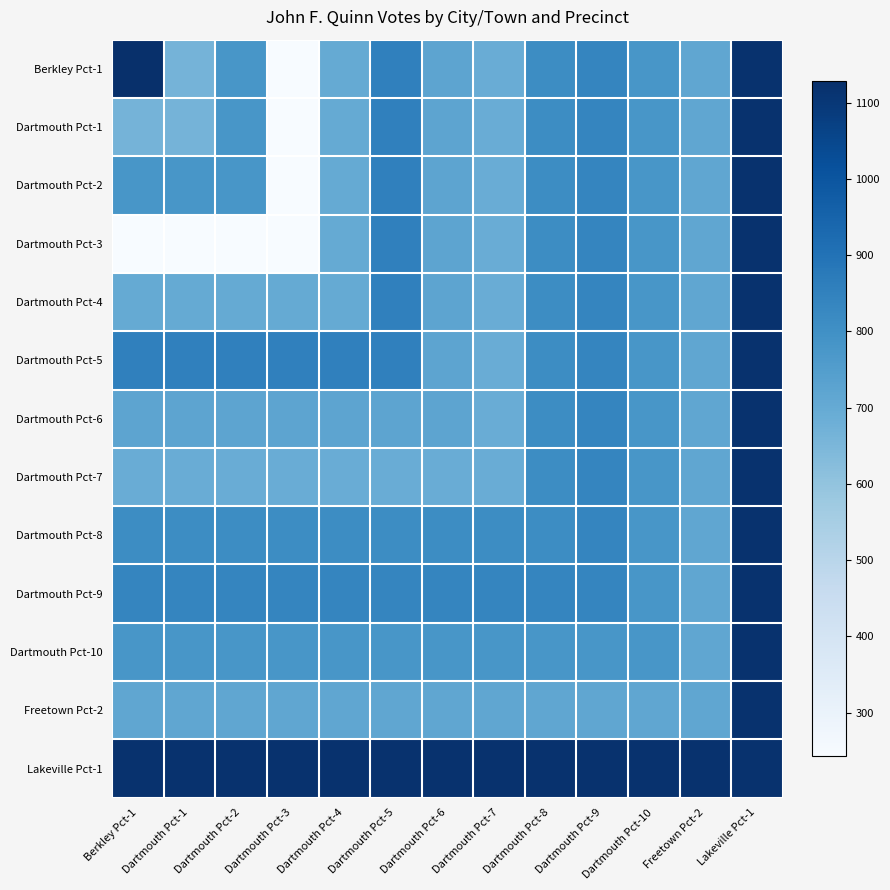

At which category does the chart reach its peak across all series?

Berkley Pct-1